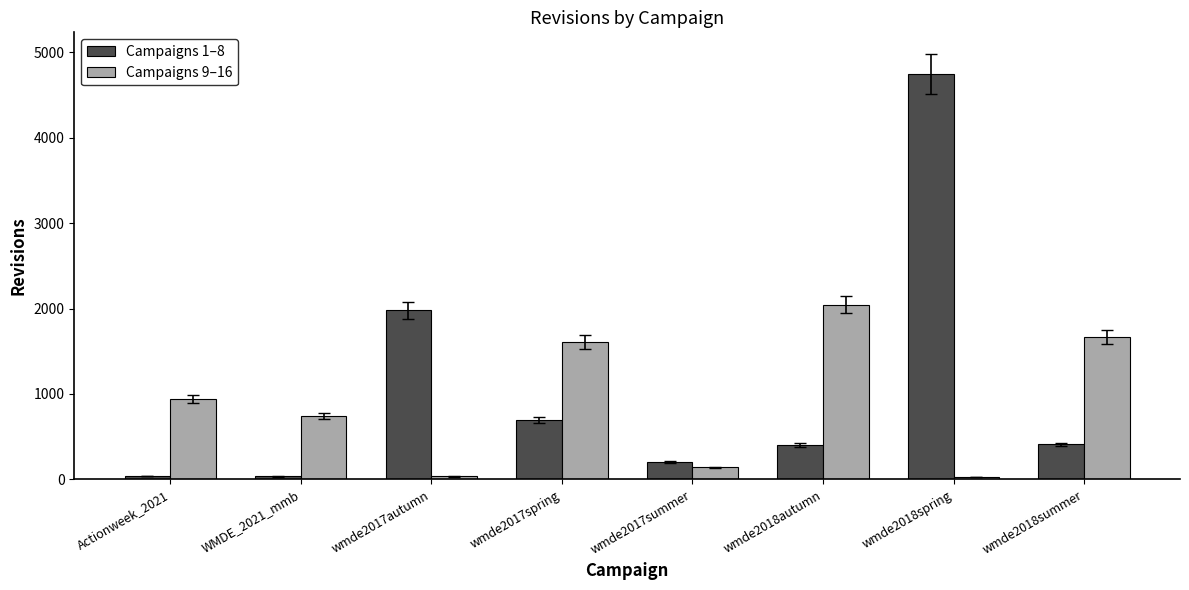

List the series in order of their overall mean, lowest first.

Campaigns 9–16, Campaigns 1–8